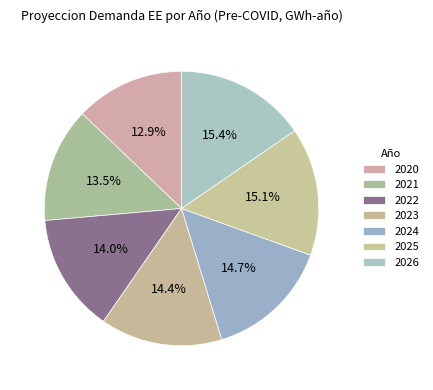

What is the ratio of the value at 2021 to the value at 2022?

1.0